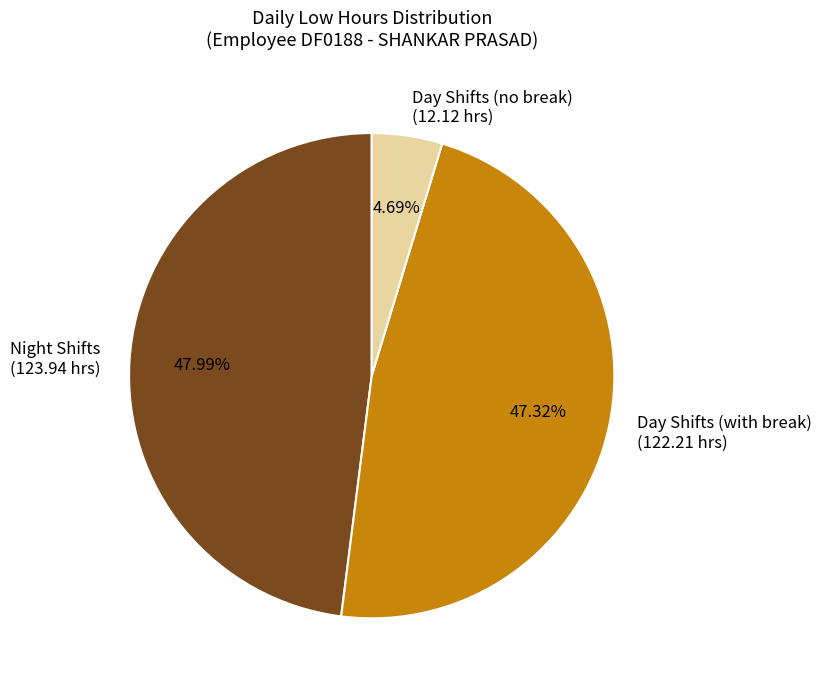

Do Night Shifts (123.94 hrs) and Day Shifts (no break) (12.12 hrs) together represent more than half of the pie?

Yes